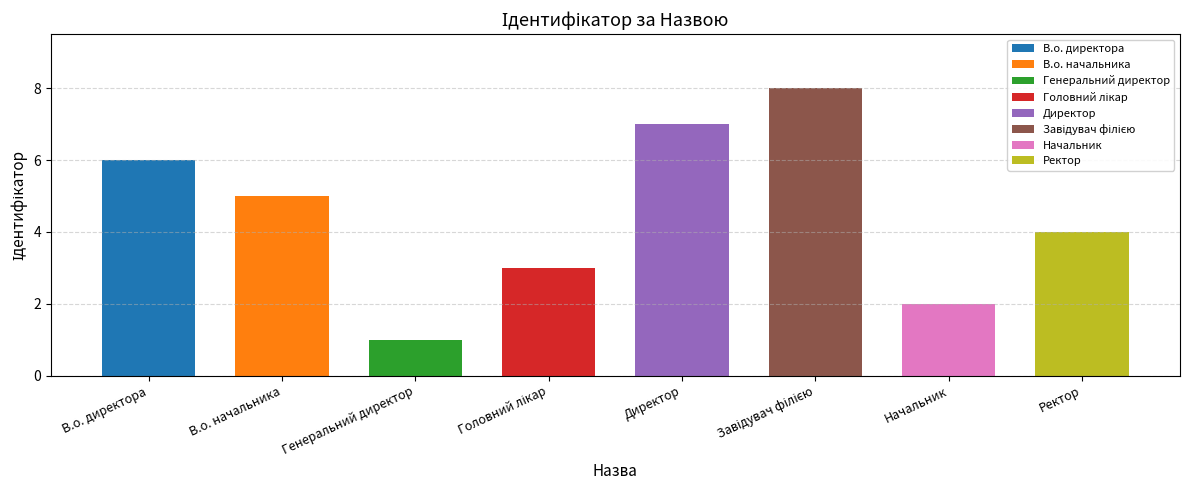

Are the bars grouped side by side (vs. stacked)?

No